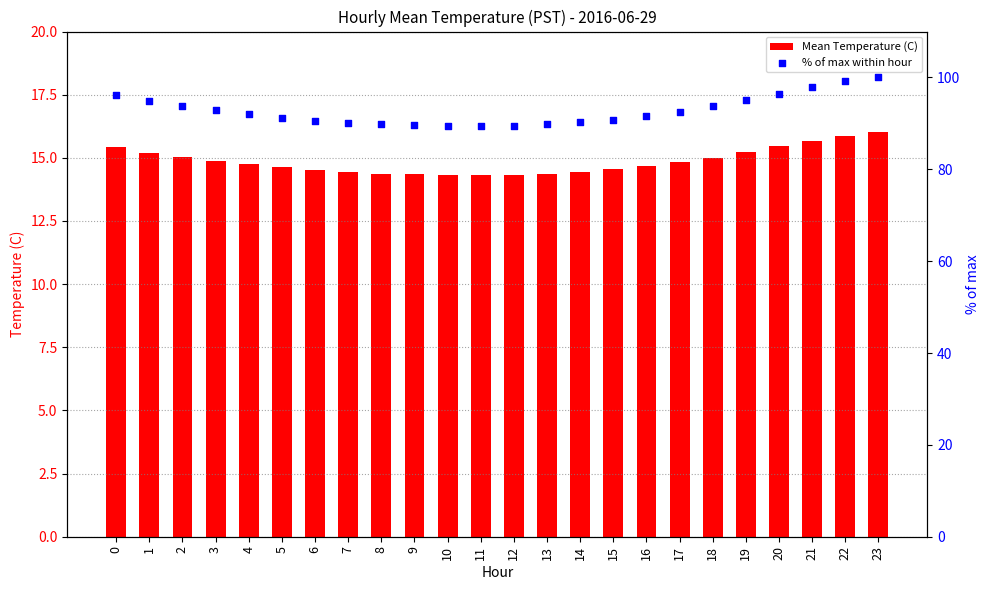

Which series has the largest Y range (max minus min)?

% of max within hour